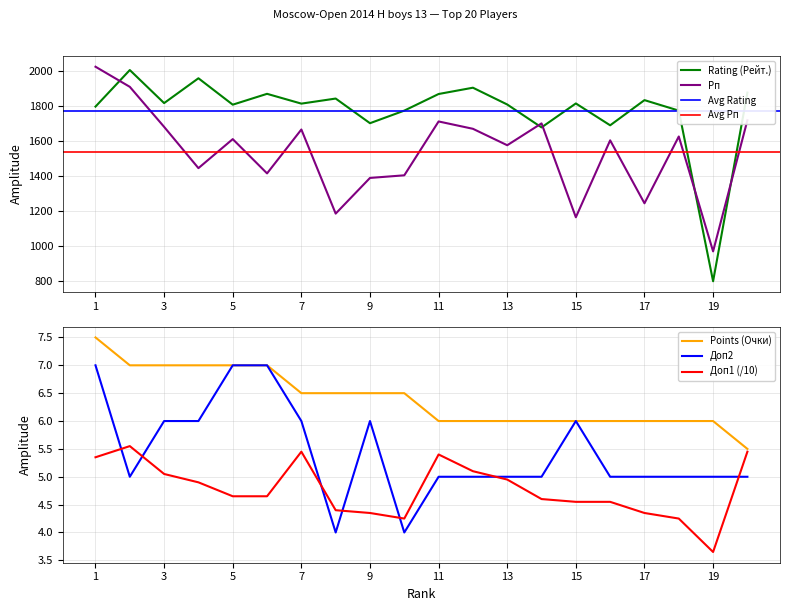

True or false: Доп1 has a value of 1.0 at 15.

False